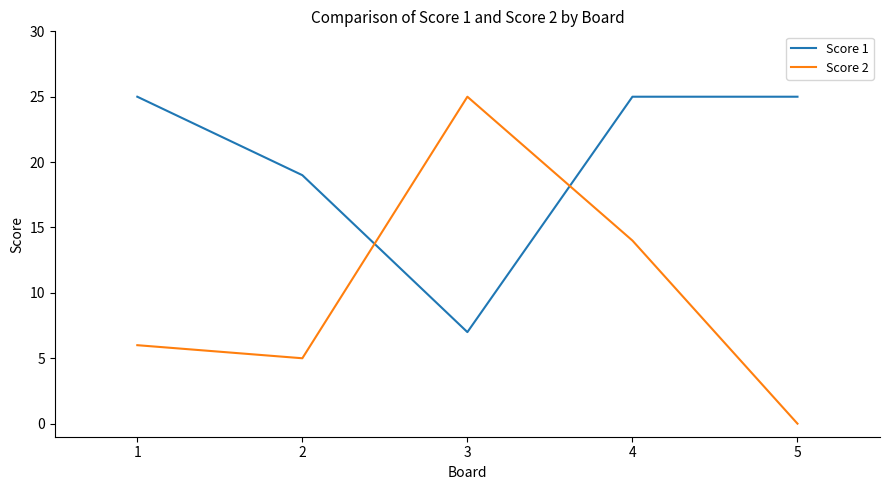

True or false: Score 2 and Score 1 intersect in this chart.

True